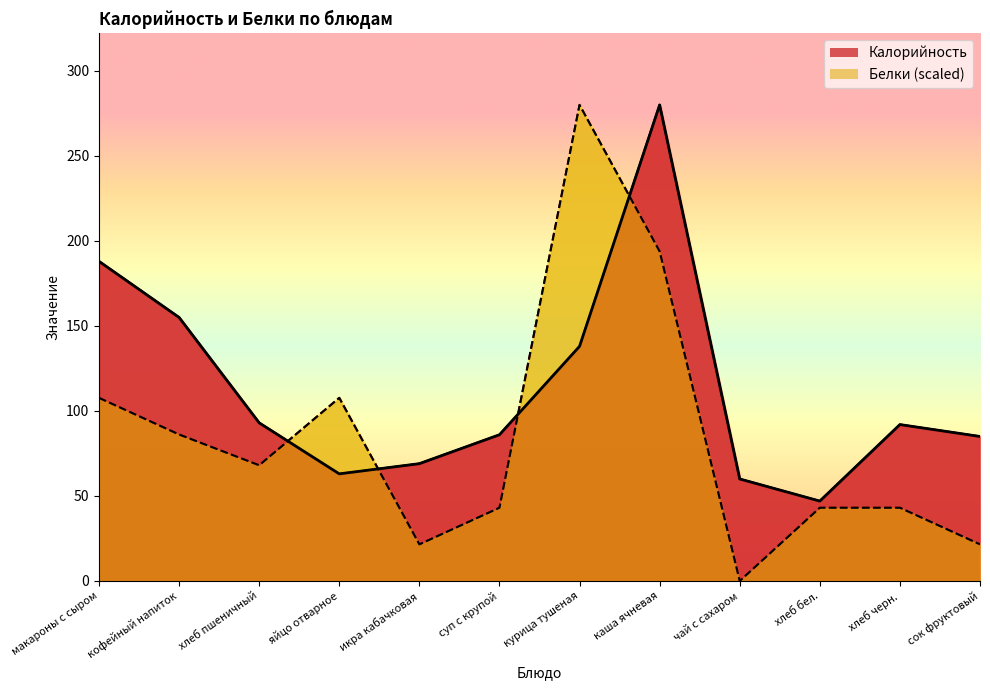

What is the difference between the highest and lowest values at макароны с сыром?

80.3